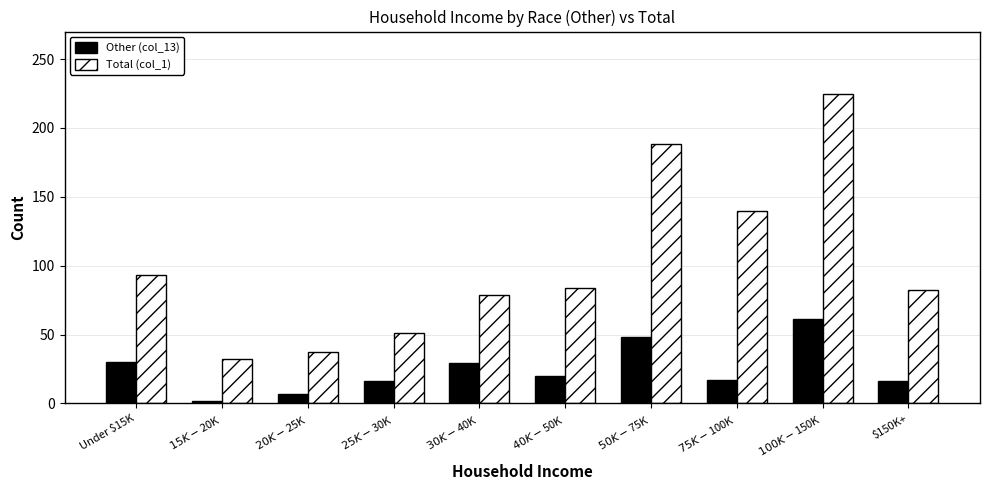

What is the difference between the highest and lowest values at $15K-$20K?

30